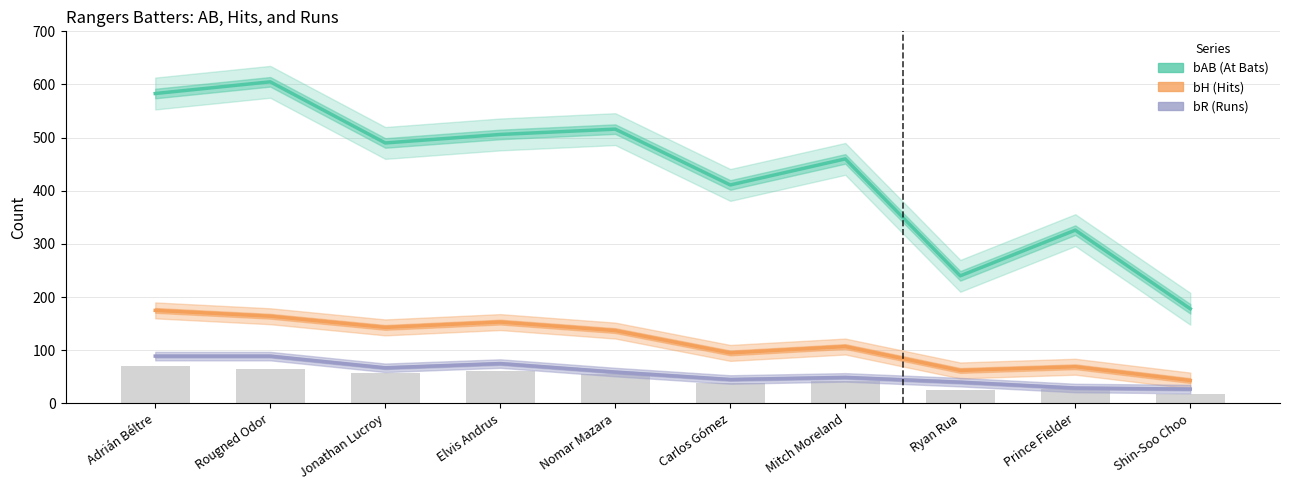

Which series has the widest spread of values?

bAB